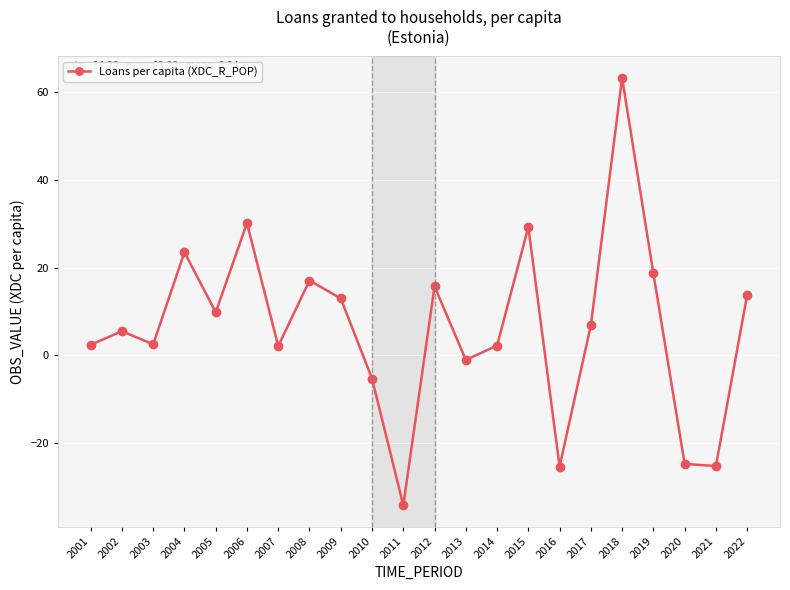

What is the change in value from 2006 to 2020?

-54.9